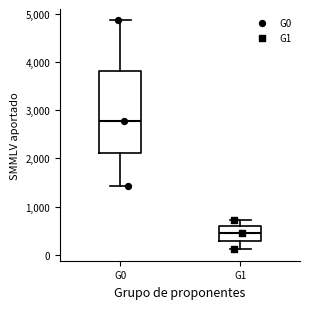

Reading left to right, transcribe this box plot: for each box, give where its median line is, the range the box spans, and where its two whiskers end, as read against the y-axis. The values are not printed on the chart, so give them approximately, as read against the axis.

G0: median 2800, box 2100 to 3800, whiskers 1400 to 4900
G1: median 500, box 300 to 600, whiskers 100 to 700